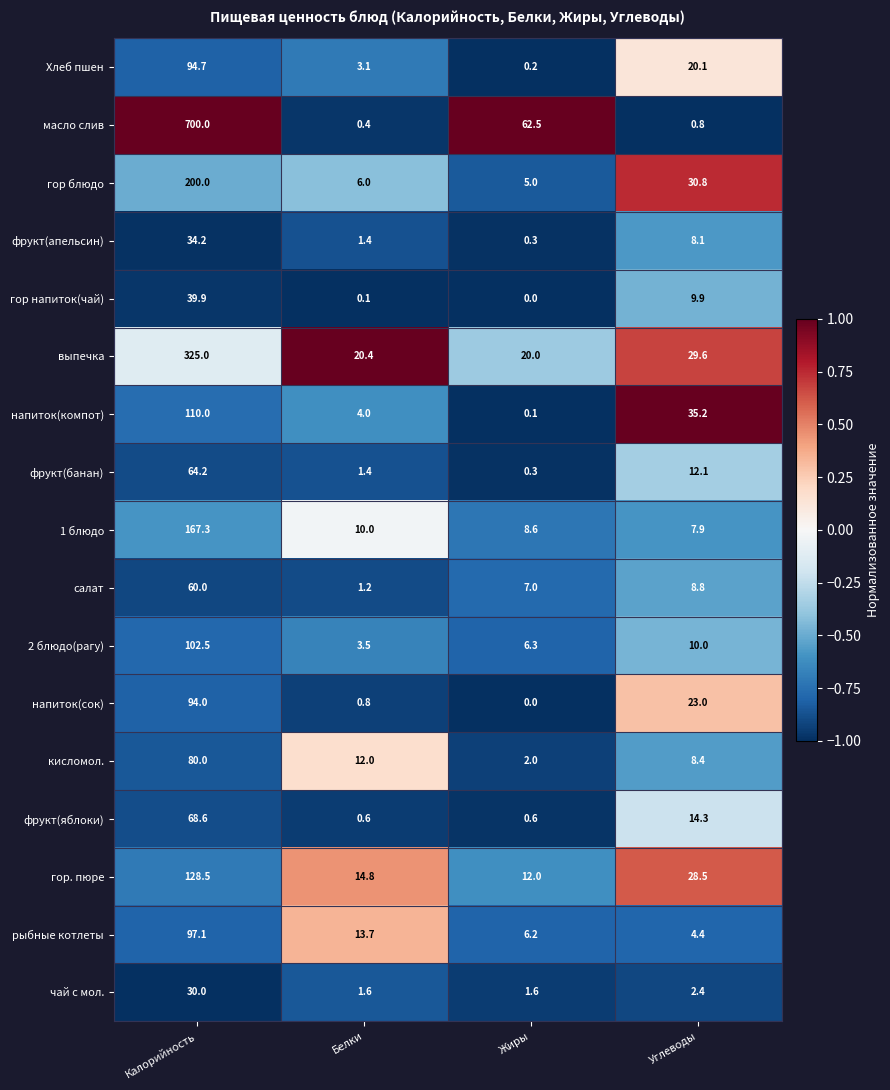

Which series has the widest spread of values?

масло слив